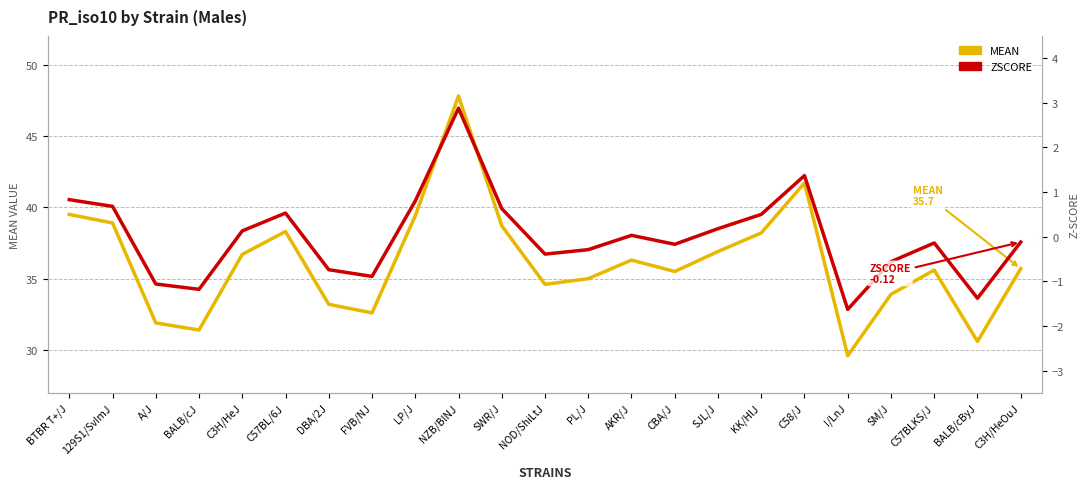

What is the spread (max minus min) of values at NOD/ShiLtJ?

35.0